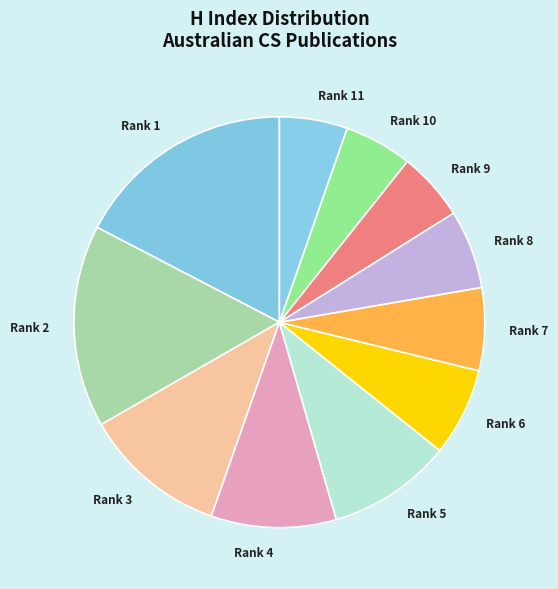

How many segments does this pie chart have?

11